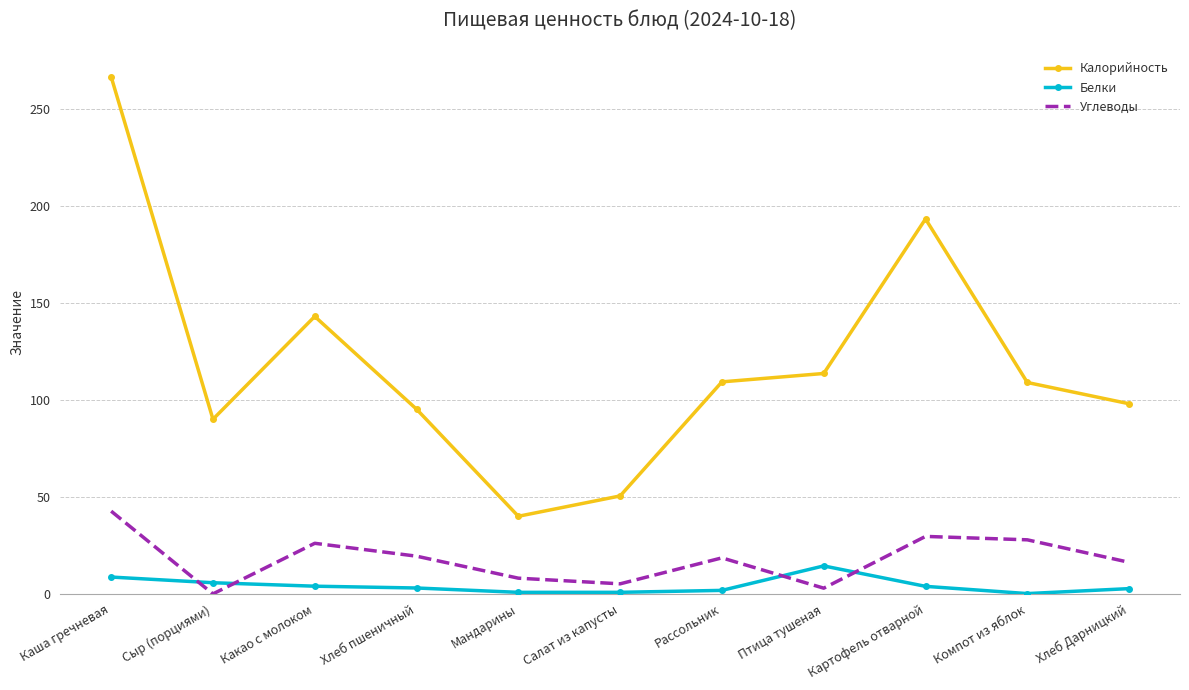

How many categories are shown in the chart?

11